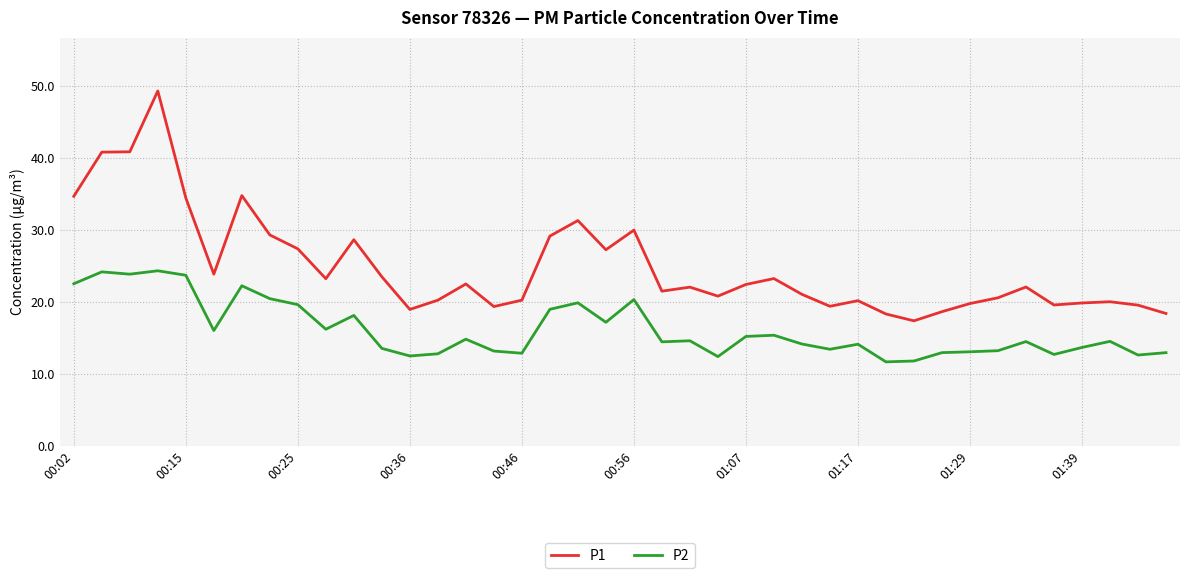

Rank the series by their maximum value, from lowest to highest.

P2, P1